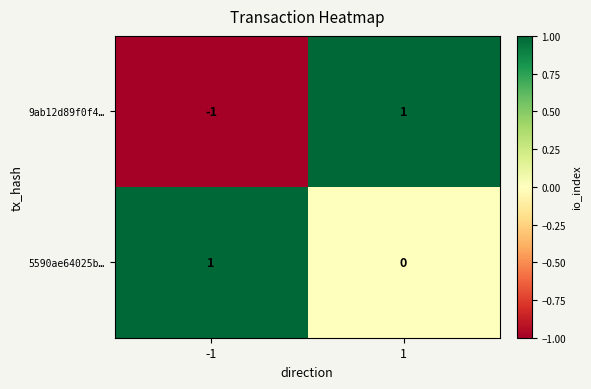

Between -1 and 1, which series saw the biggest shift?

9ab12d89f0f4…